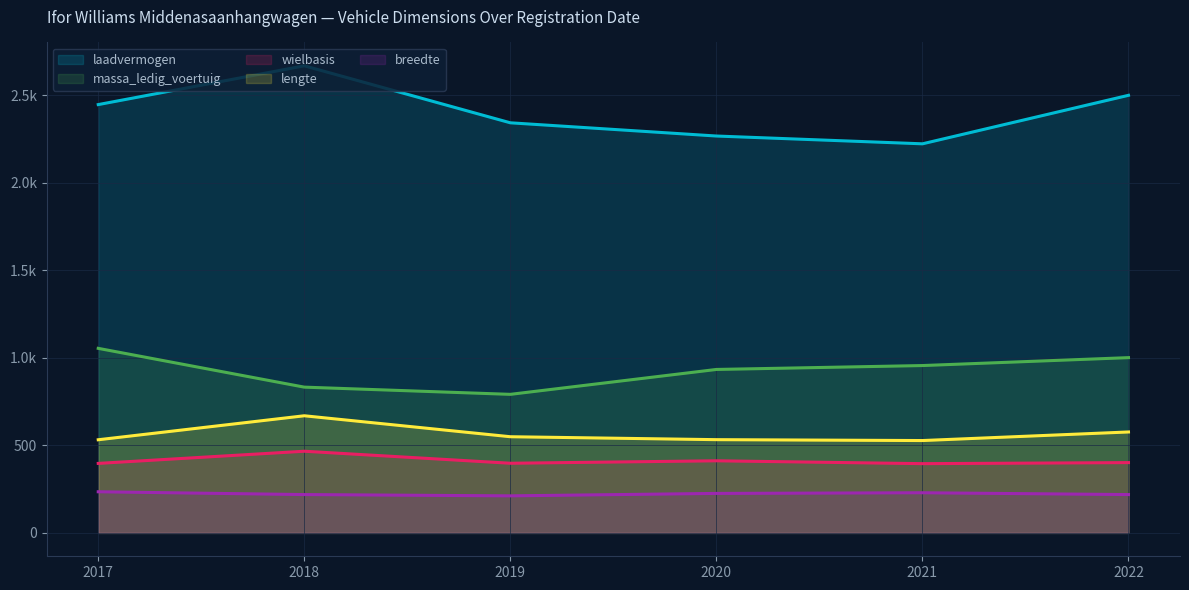

True or false: laadvermogen and breedte cross at least once.

False